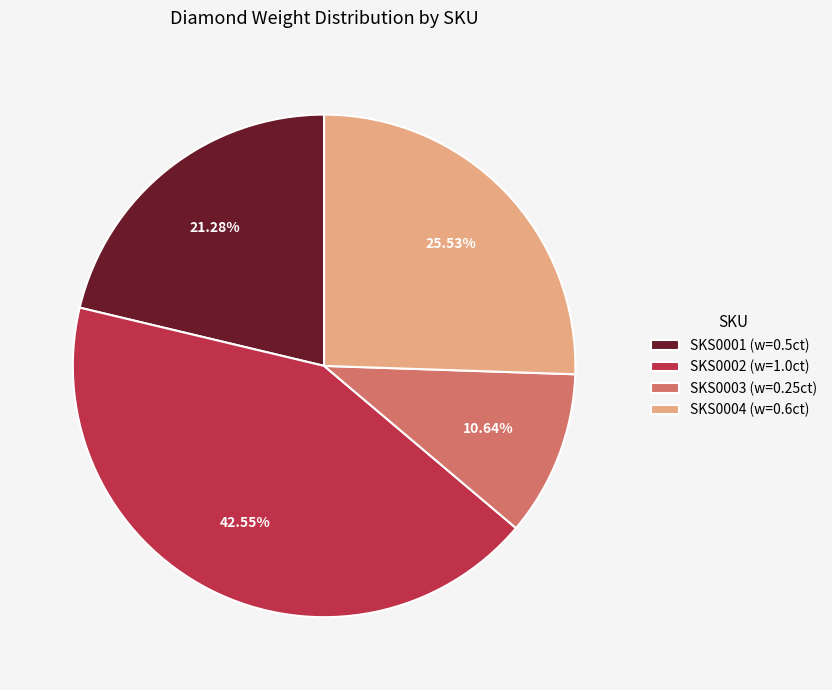

What is the largest slice in the pie chart?

SKS0002